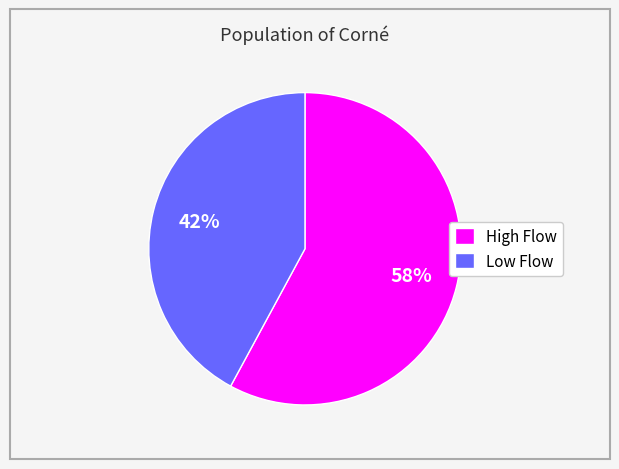

Does any single category account for the majority?

Yes